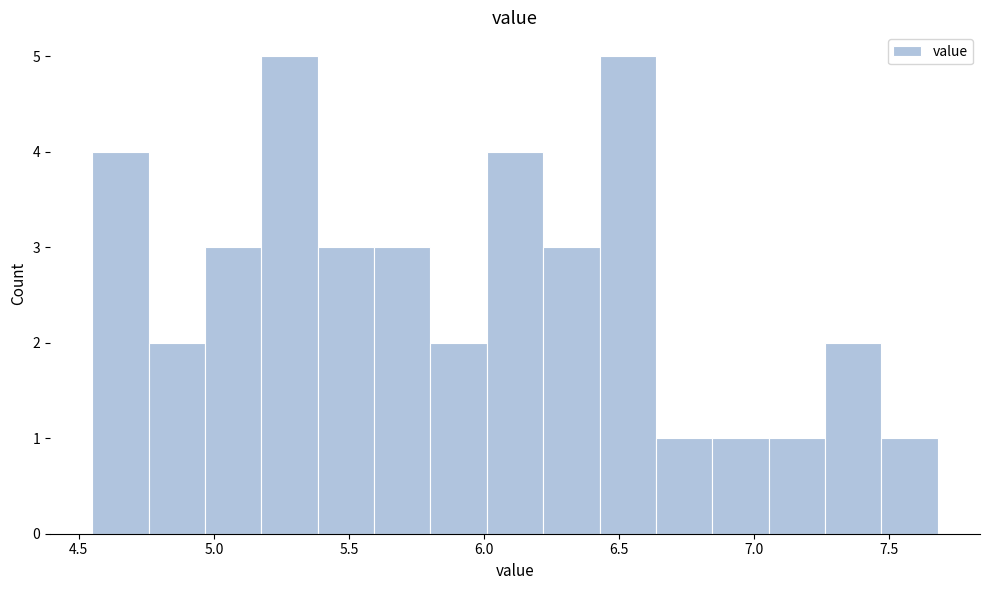

Reading left to right, transcribe this chart: for each bar, give the range it covers on the x-axis and its height. Neither the bar edges nor the heights are printed on the chart, so give them approximately, as read against the axes.

4.55 to 4.75: 4
4.75 to 4.95: 2
4.95 to 5.20: 3
5.20 to 5.40: 5
5.40 to 5.60: 3
5.60 to 5.80: 3
5.80 to 6.00: 2
6.00 to 6.20: 4
6.20 to 6.45: 3
6.45 to 6.65: 5
6.65 to 6.85: 1
6.85 to 7.05: 1
7.05 to 7.25: 1
7.25 to 7.45: 2
7.45 to 7.70: 1